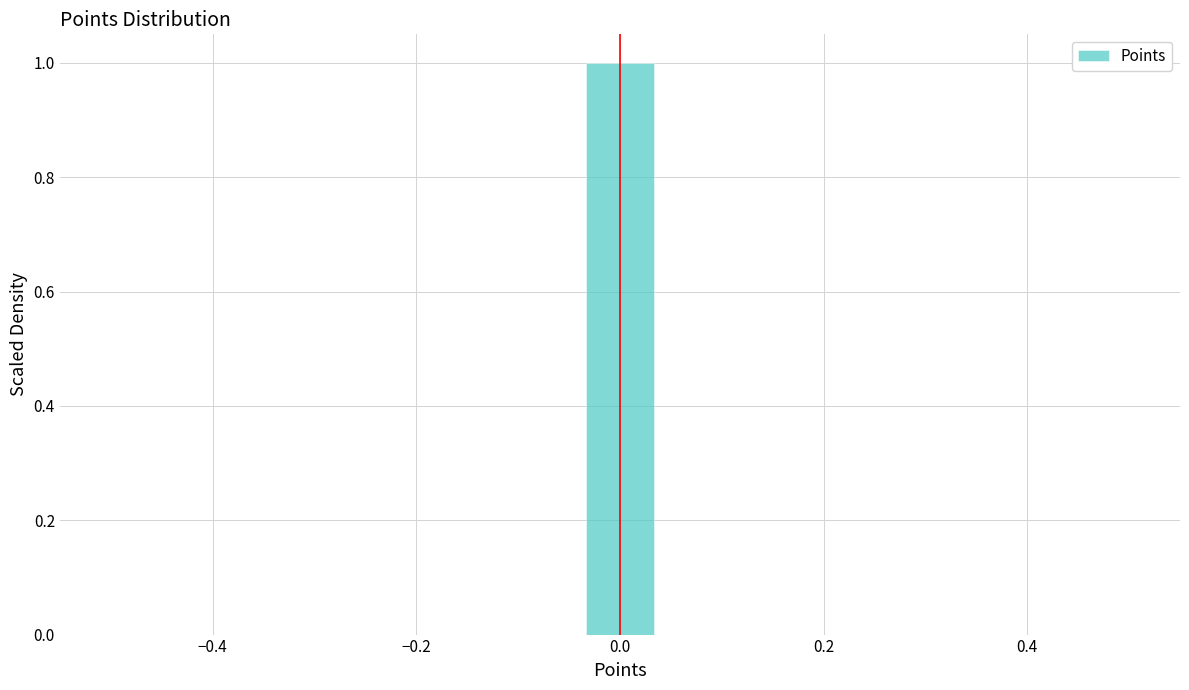

Around what value on the x-axis is the tallest bar? Give the approximate position of its centre, as read against the axis.

0.00